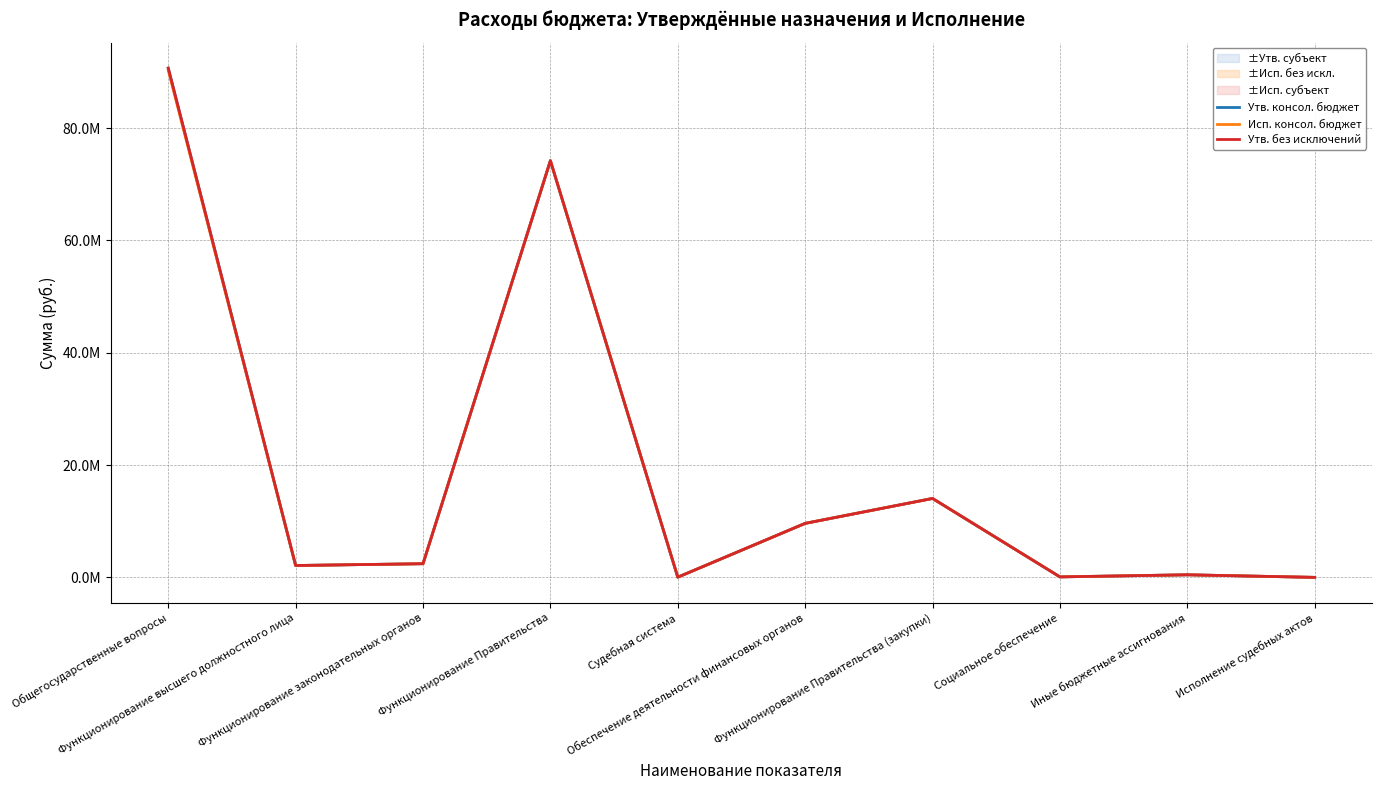

How many interior local valleys does the Утв. без исключений series have?

3